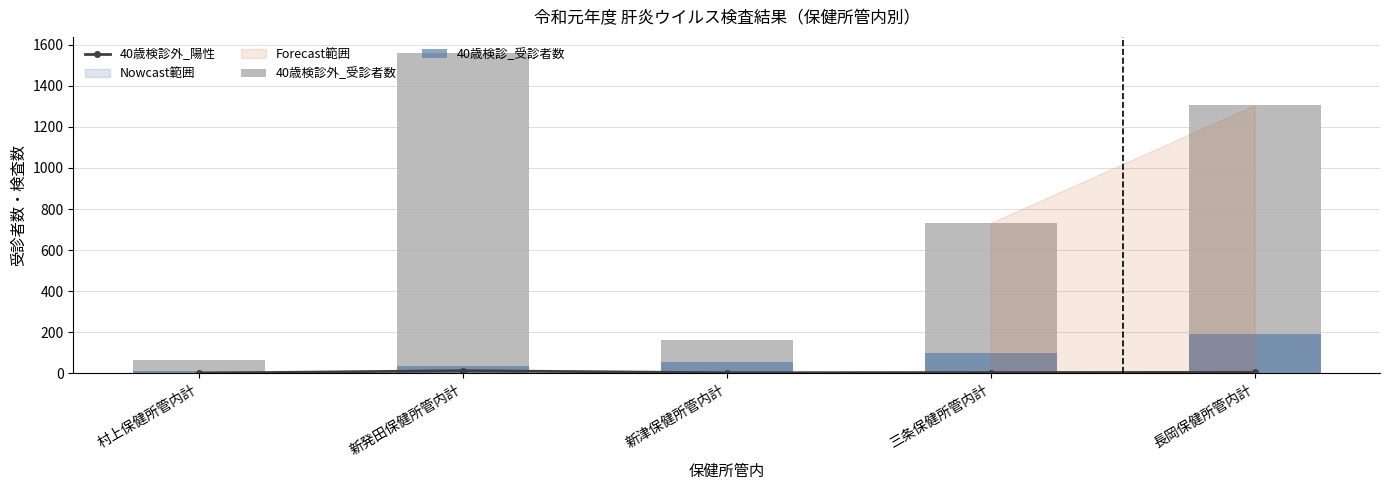

How many categories are shown in the chart?

5